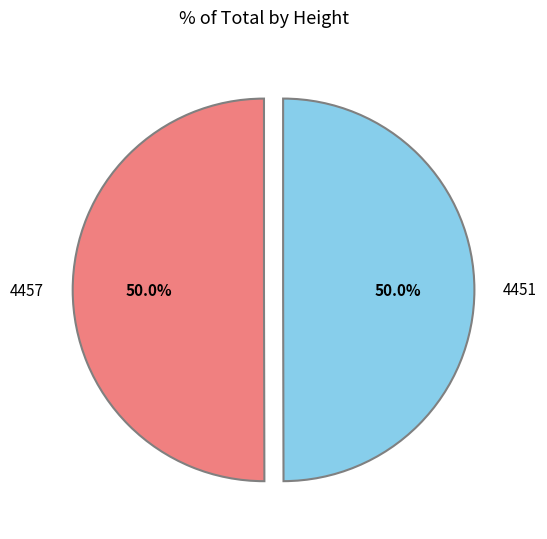

Do 4451 and 4457 together represent more than half of the pie?

Yes